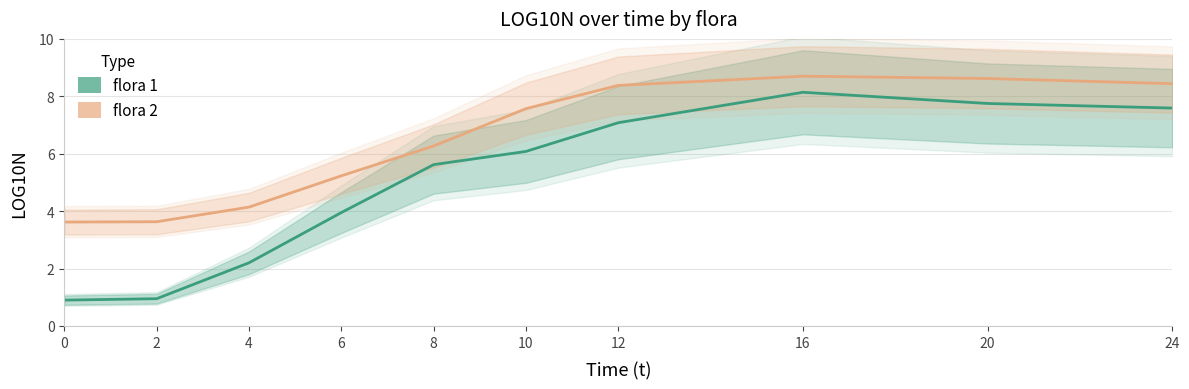

What is the smallest value displayed?

0.9